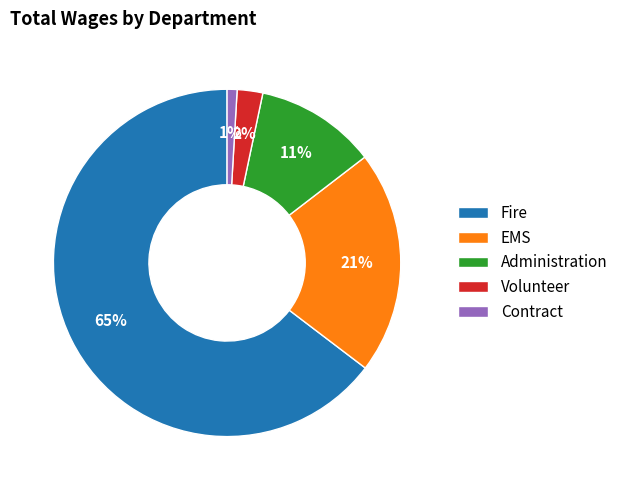

Between Contract and EMS, which is larger?

EMS